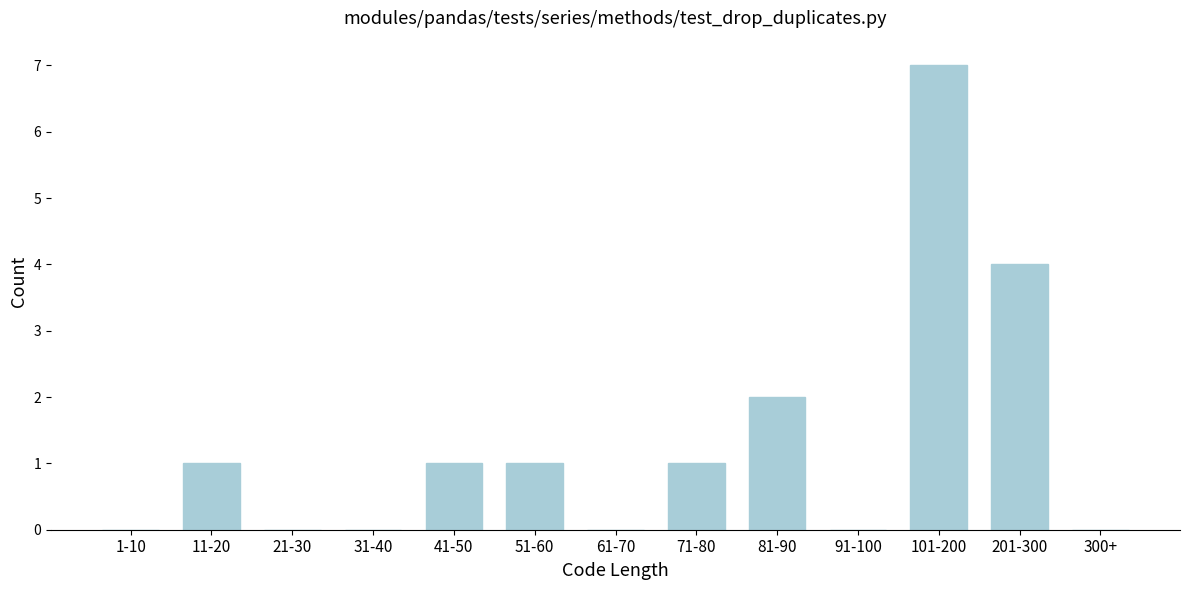

Reading left to right, what are all the values shown in this chart?

1-10=0	11-20=1	21-30=0	31-40=0	41-50=1	51-60=1	61-70=0	71-80=1	81-90=2	91-100=0	101-200=7	201-300=4	300+=0